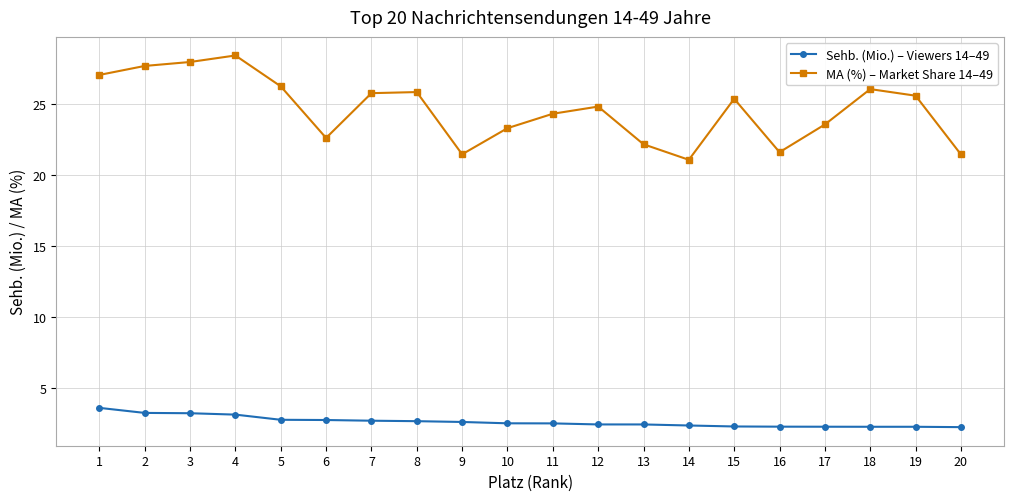

Does the chart have visible grid lines?

Yes